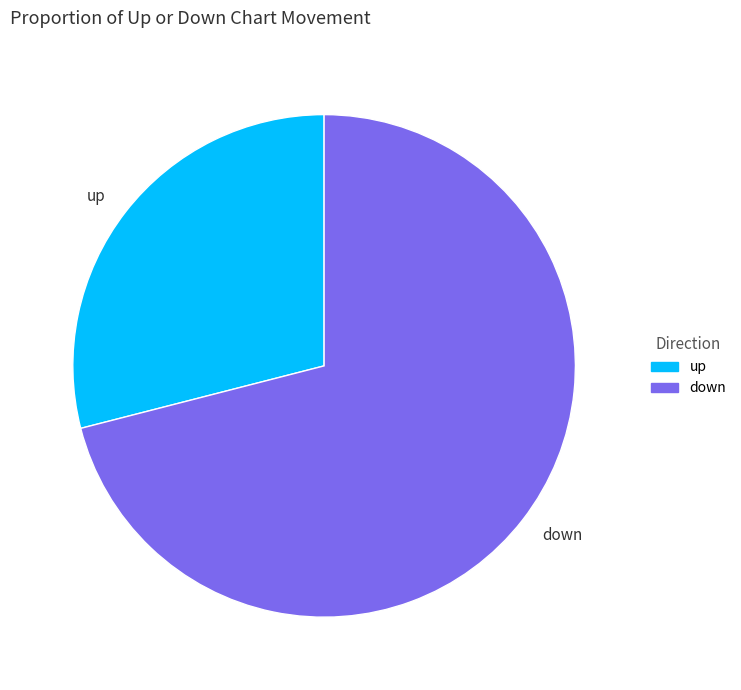

Do down and up together represent more than half of the pie?

Yes